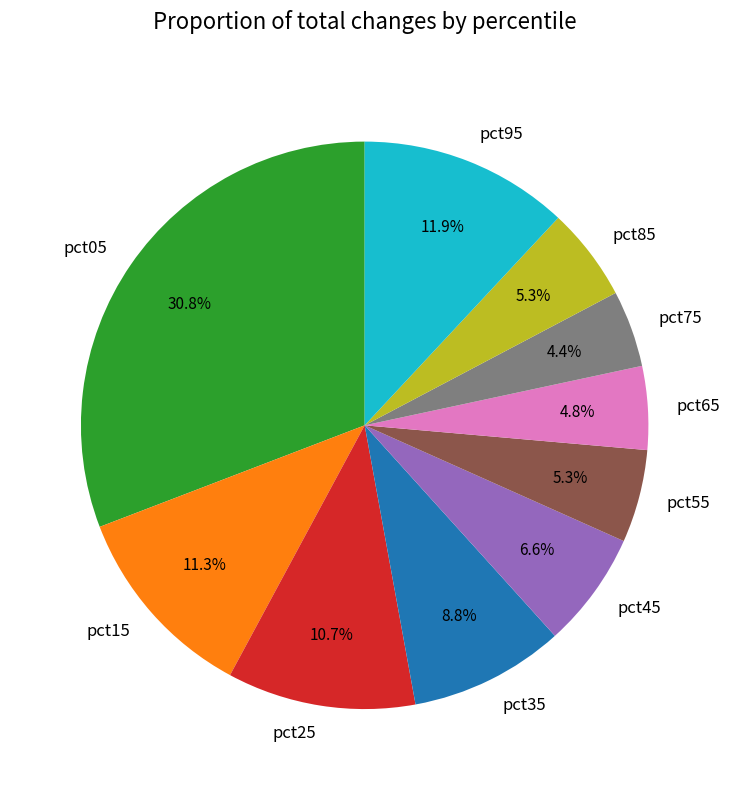

To the nearest percent, what portion does pct55 represent?

5%